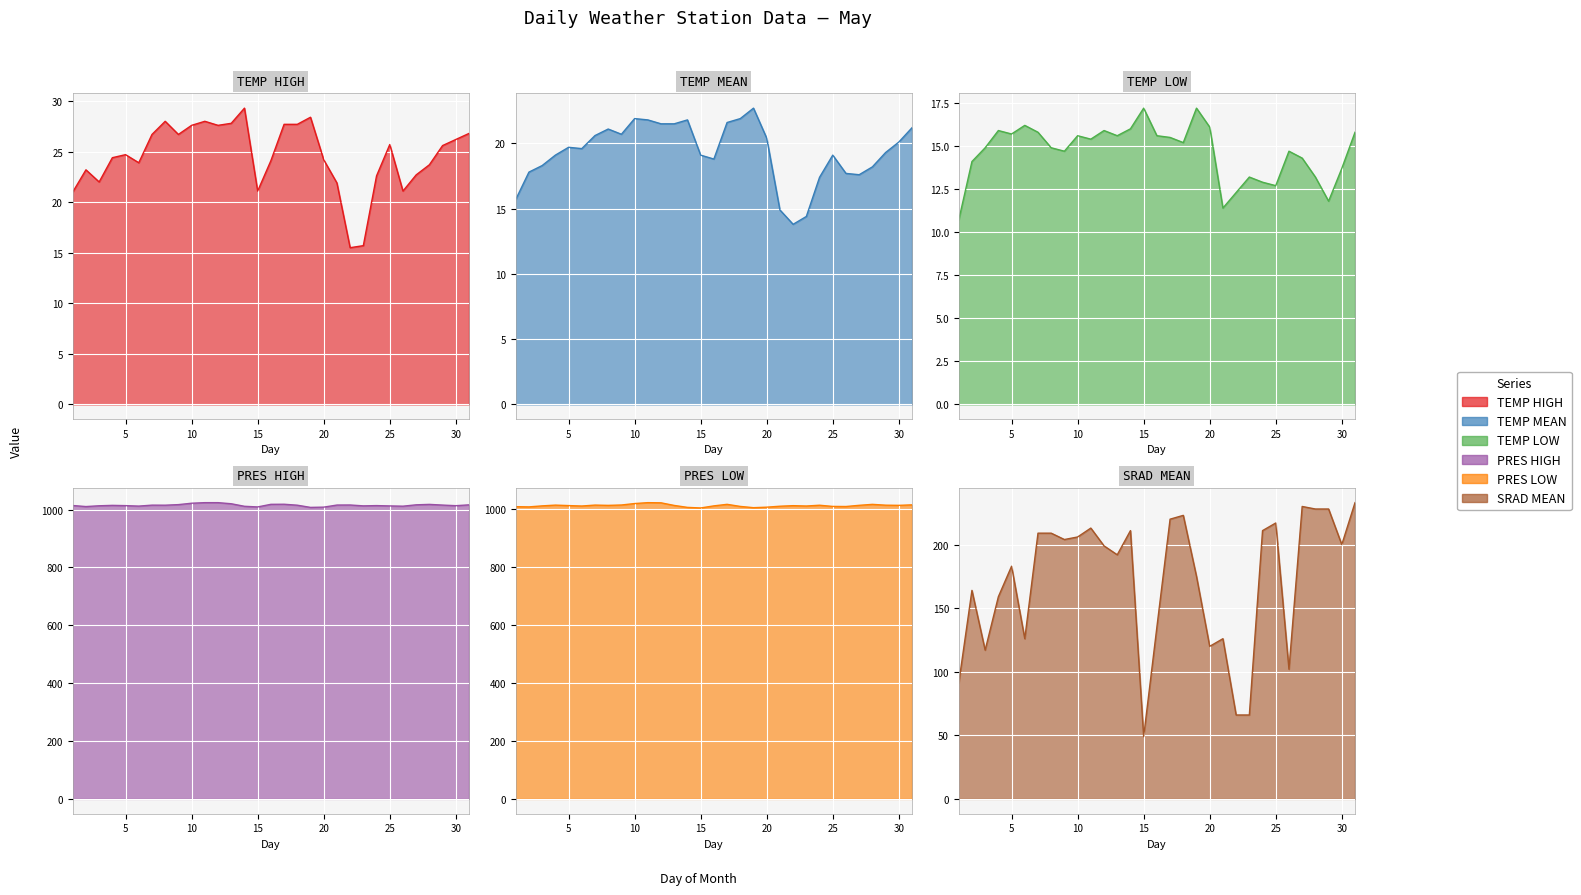

How many data points in SRAD MEAN are less than 199?

15